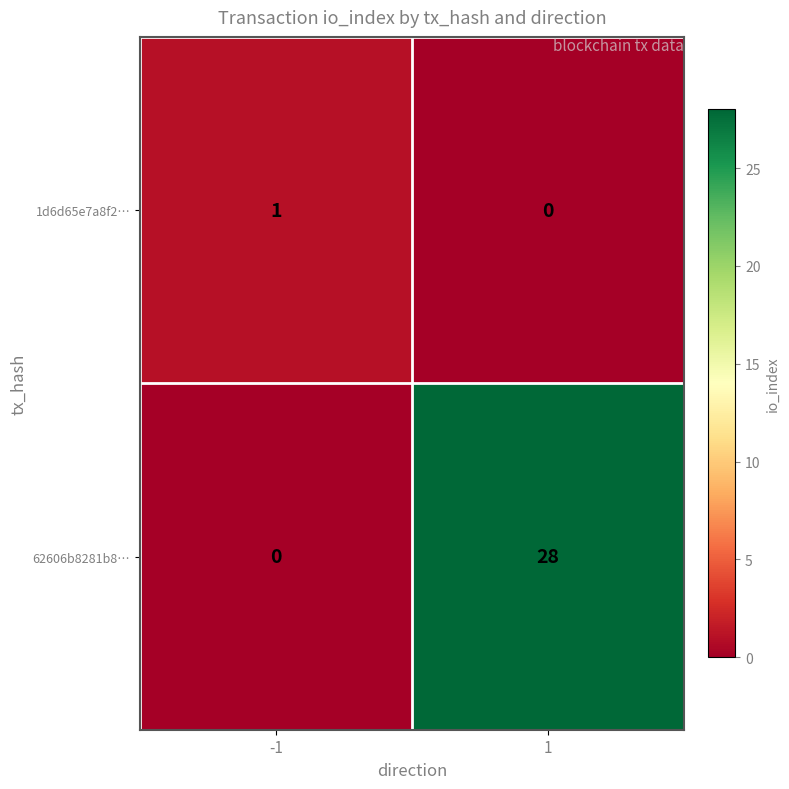

What is the total value across all series at -1?

1